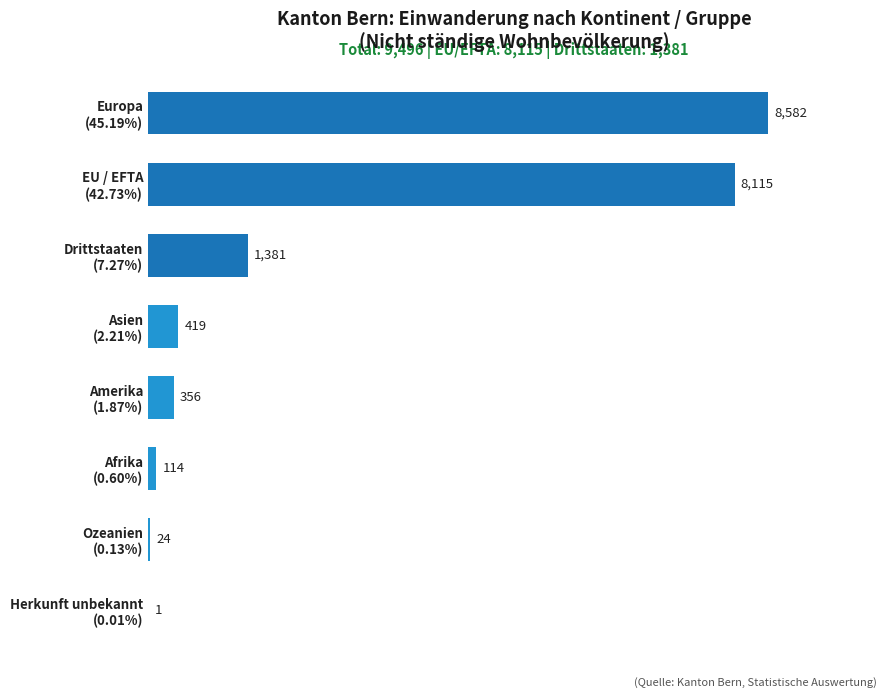

Count the number of data series in this chart.

1